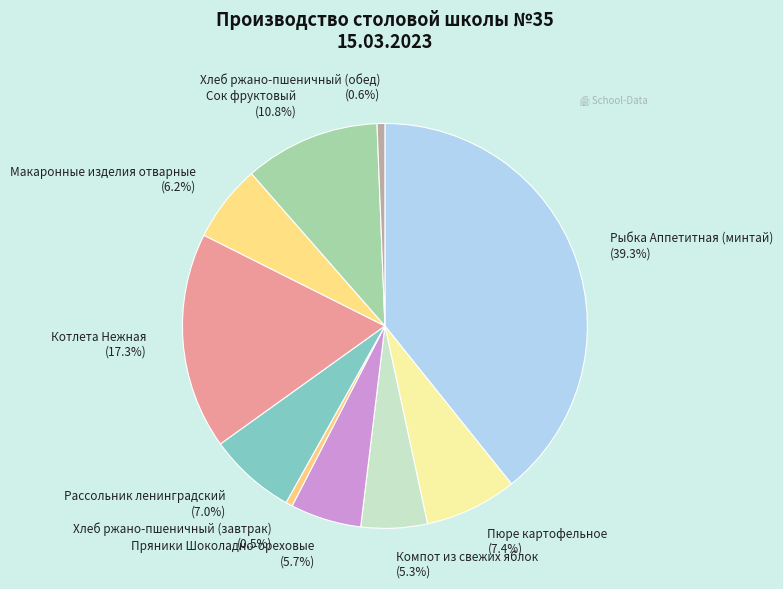

The Пряники Шоколадно-ореховые slice represents 6% of the pie. True or false?

True